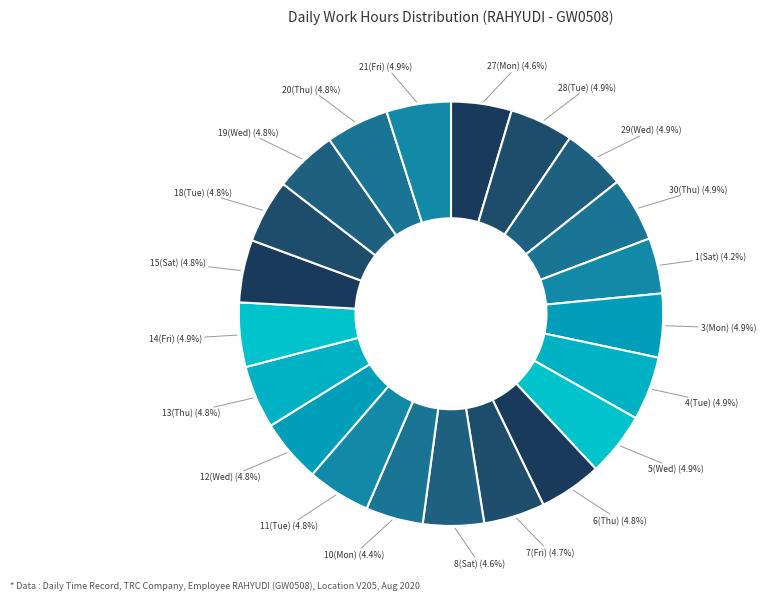

Is the sum of 12(Wed) and 4(Tue) greater than half?

No